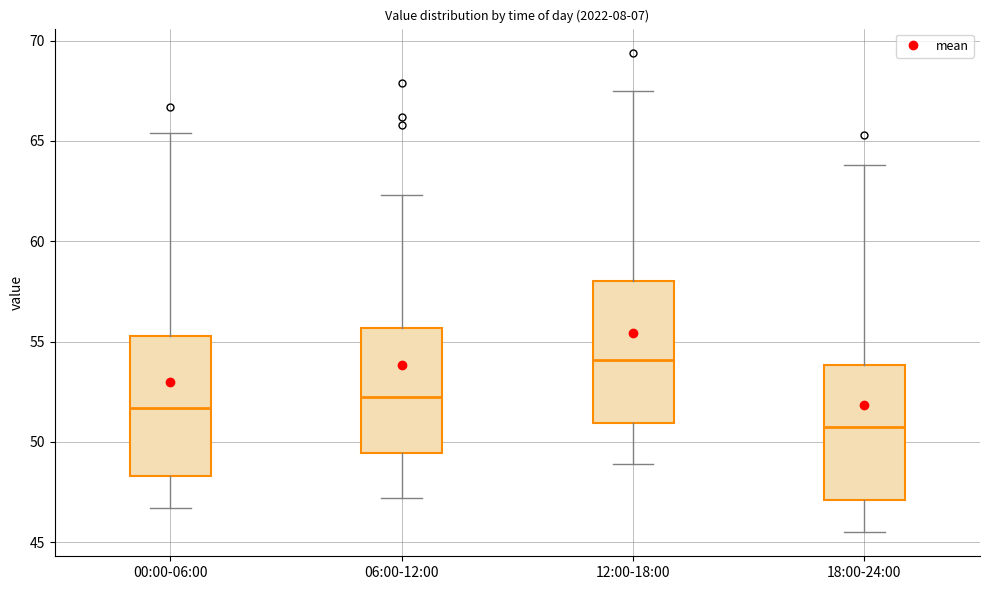

Which box has the highest median line?

12:00-18:00